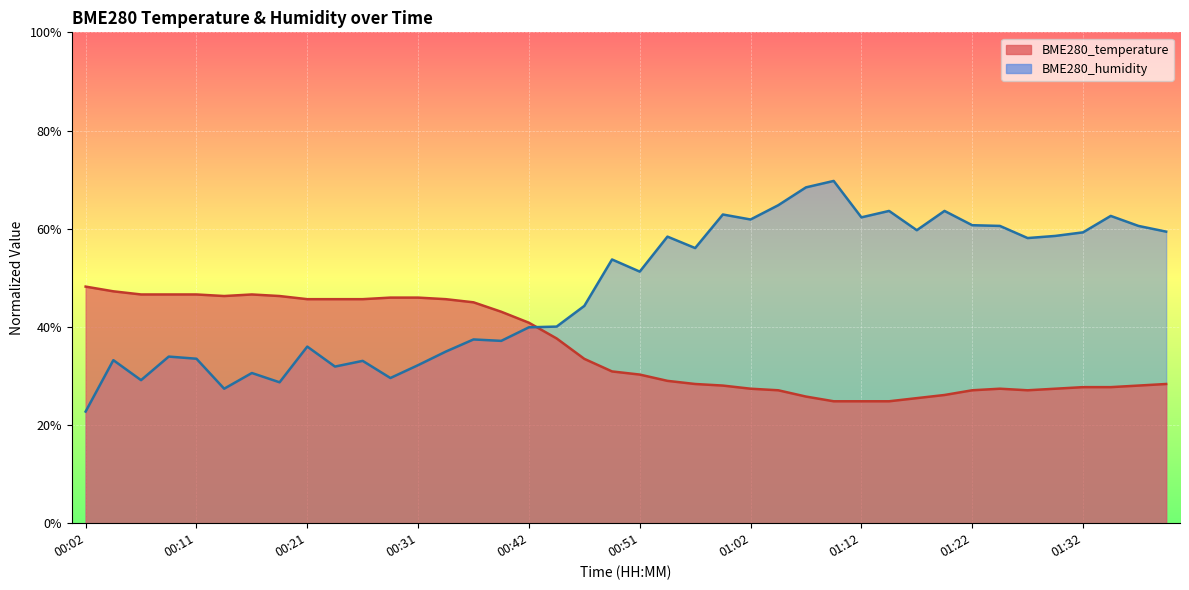

How many intersections are there between BME280_temperature and BME280_humidity?

1